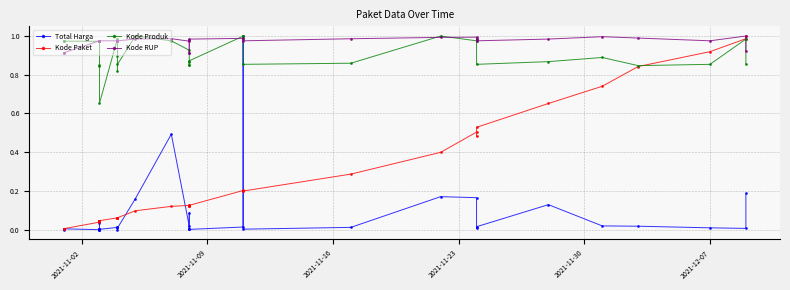

Is the value of Kode RUP at 10 greater than the value of Kode Produk at 12?

Yes